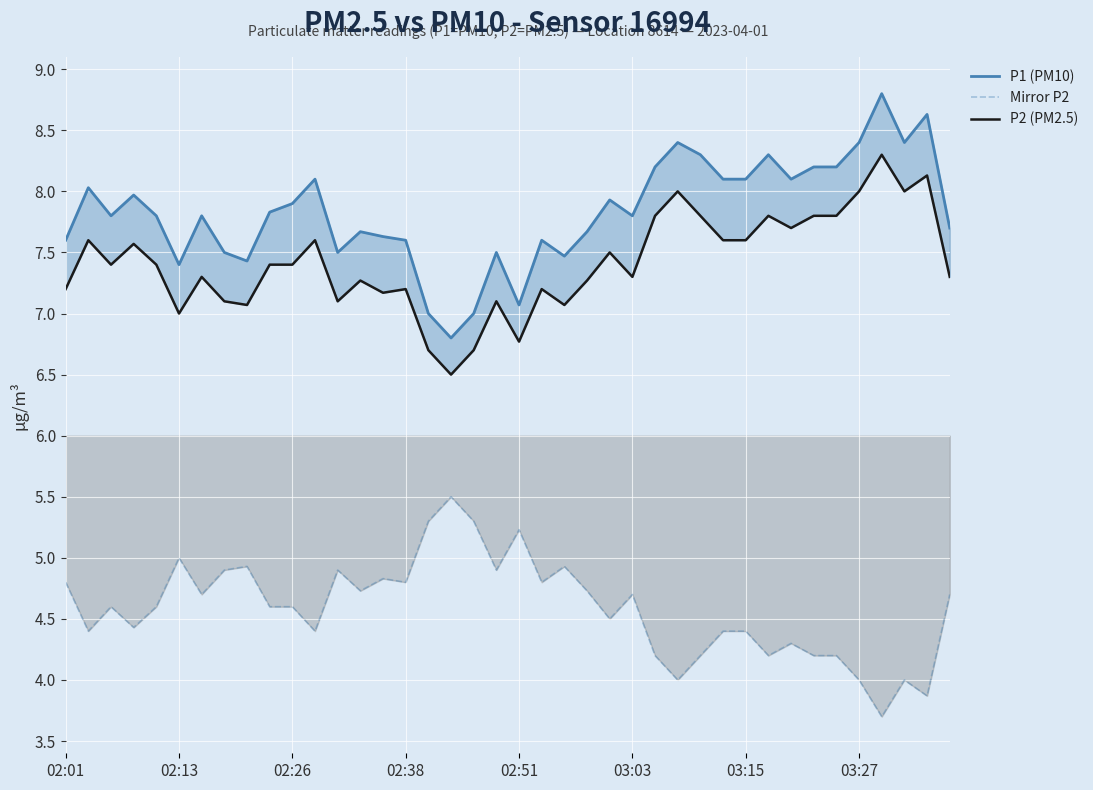

Between 9 and 15, which is larger?

9